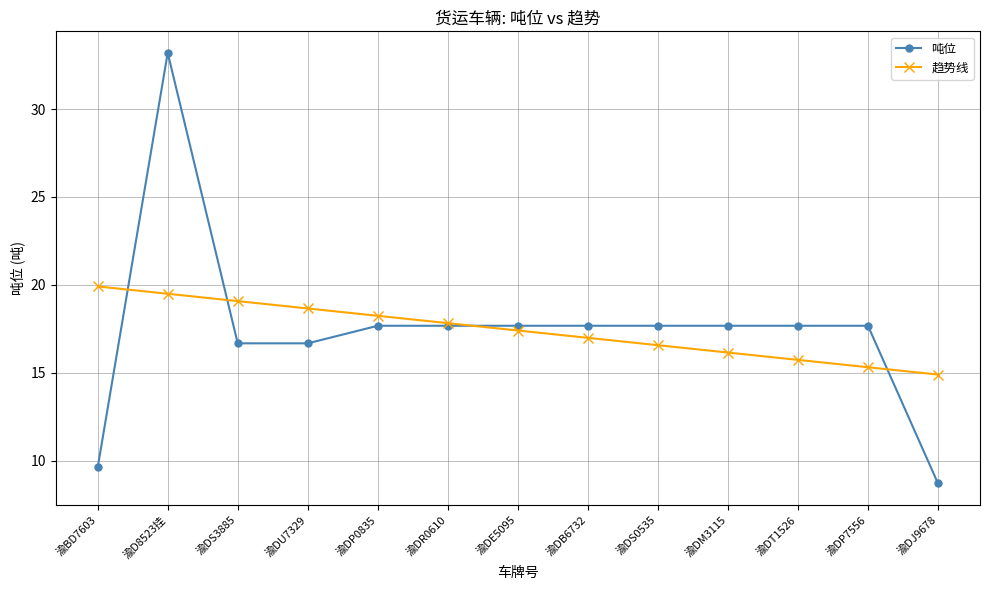

What is the average value of the 趋势线 series?

17.4